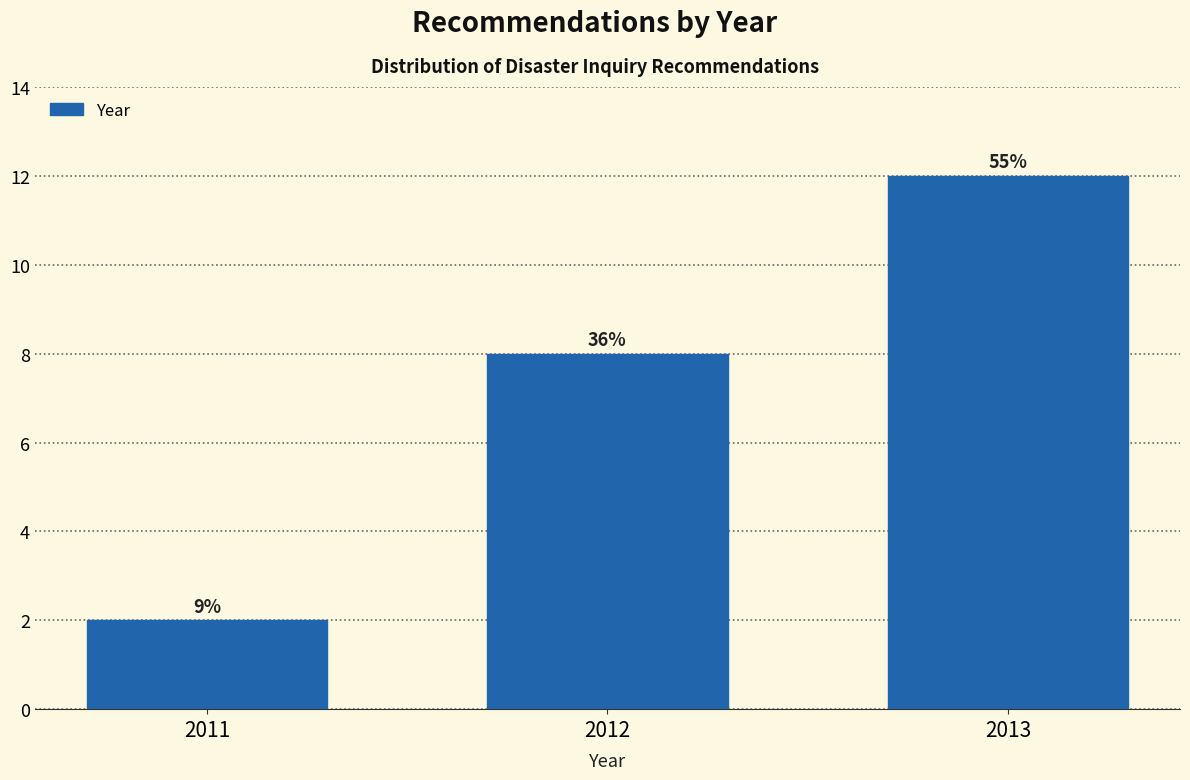

How many bars are there in total?

3